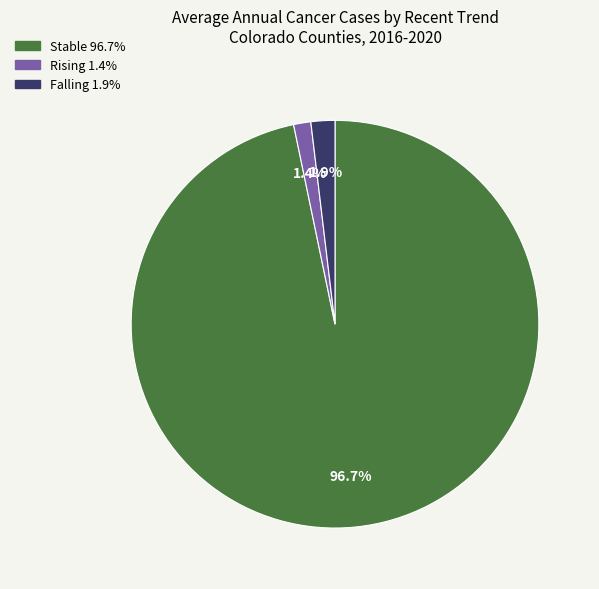

Is there any slice that represents more than half of the pie?

Yes